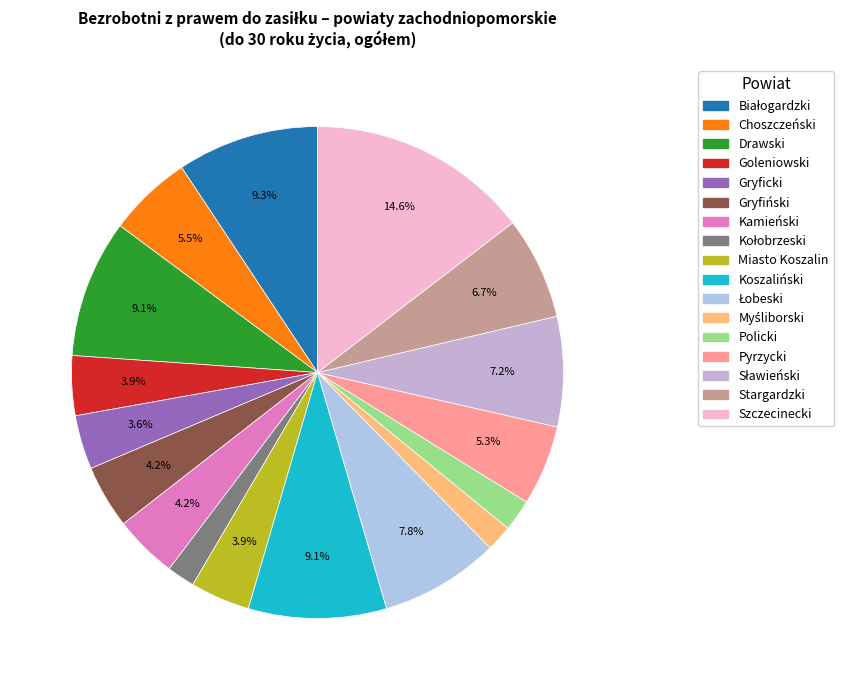

Does Myśliborski represent more than half of the total?

No